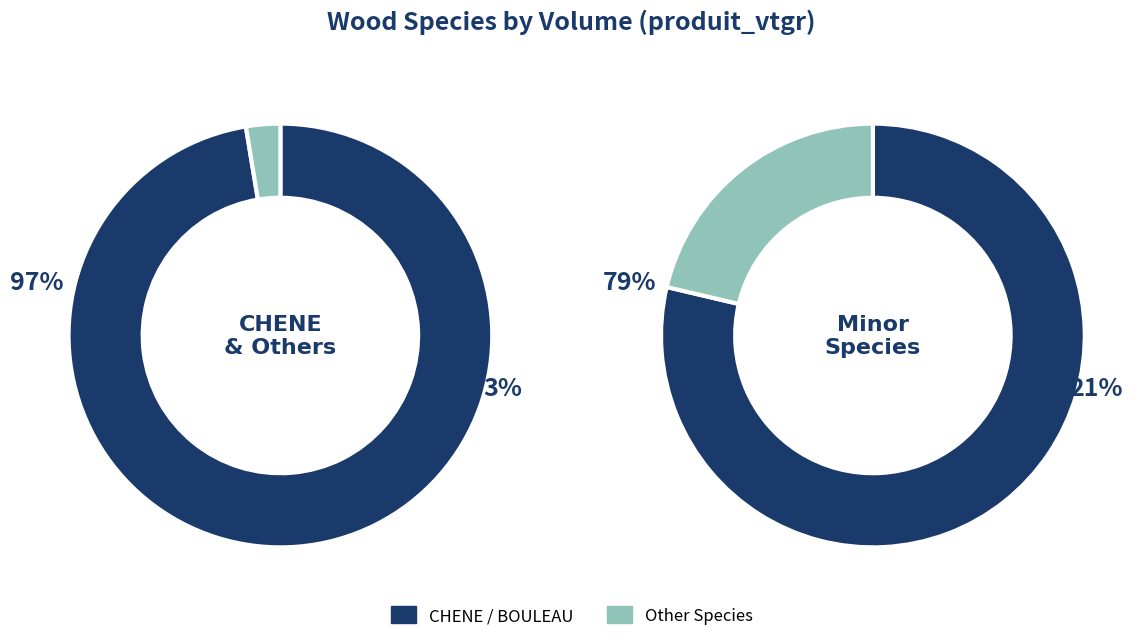

To the nearest percent, what portion does BOULEAU represent?

2%